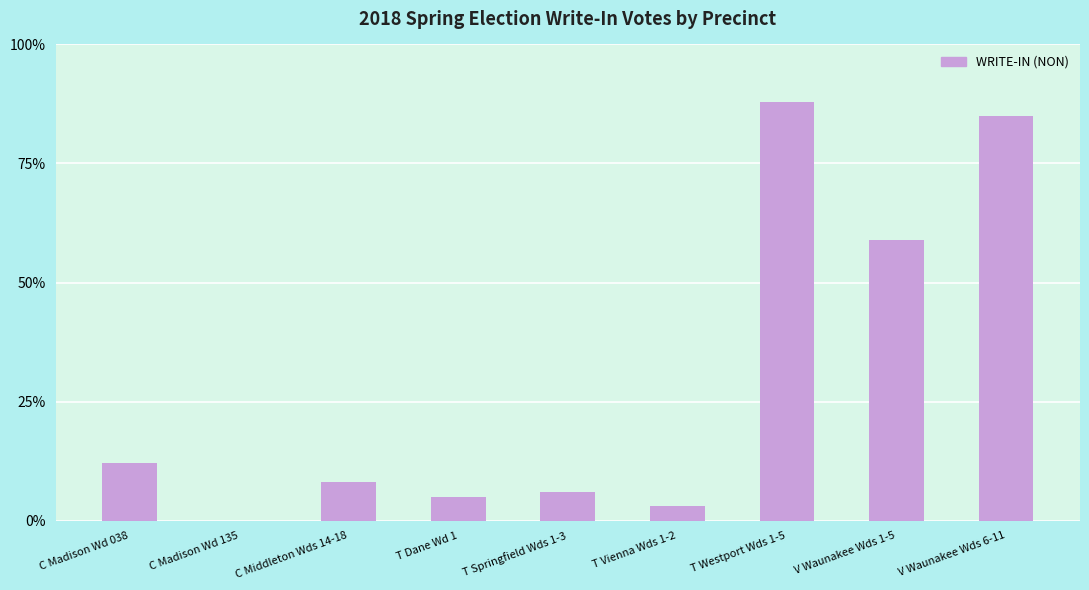

Is it true that the value at V Waunakee Wds 1-5 is 85?

False